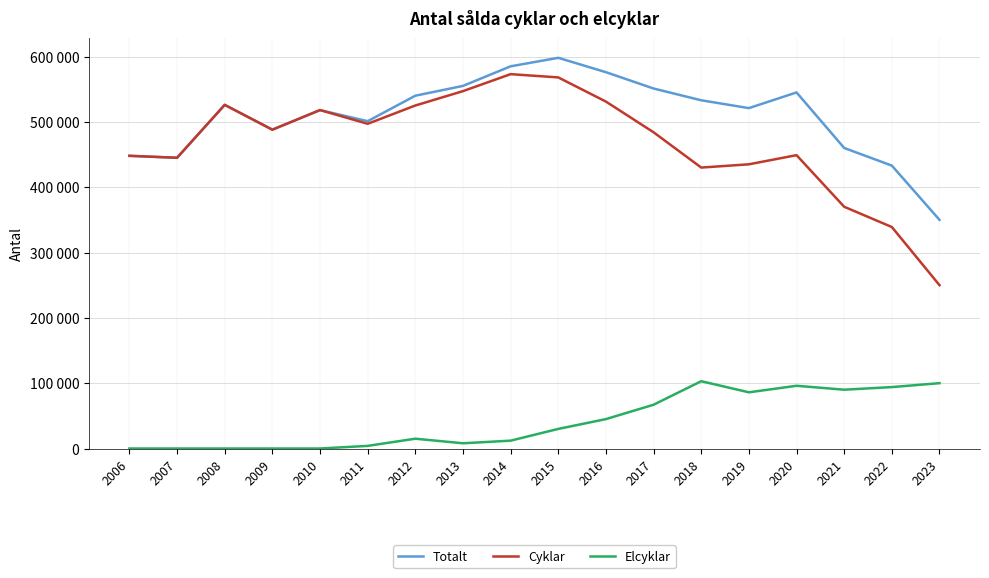

Reading left to right, what are all the values shown in this chart?

Totalt: 2006=448000	2007=445000	2008=526000	2009=488000	2010=518000	2011=501000	2012=540000	2013=555000	2014=585000	2015=598000	2016=576000	2017=551000	2018=533000	2019=521000	2020=545000	2021=460000	2022=433000	2023=350000
Cyklar: 2006=448000	2007=445000	2008=526000	2009=488000	2010=518000	2011=497000	2012=525000	2013=547000	2014=573000	2015=568000	2016=531000	2017=484000	2018=430000	2019=435000	2020=449000	2021=370000	2022=339000	2023=250000
Elcyklar: 2006=0	2007=0	2008=0	2009=0	2010=0	2011=4000	2012=15000	2013=8000	2014=12000	2015=30000	2016=45000	2017=67000	2018=103000	2019=86000	2020=96000	2021=90000	2022=94000	2023=100000